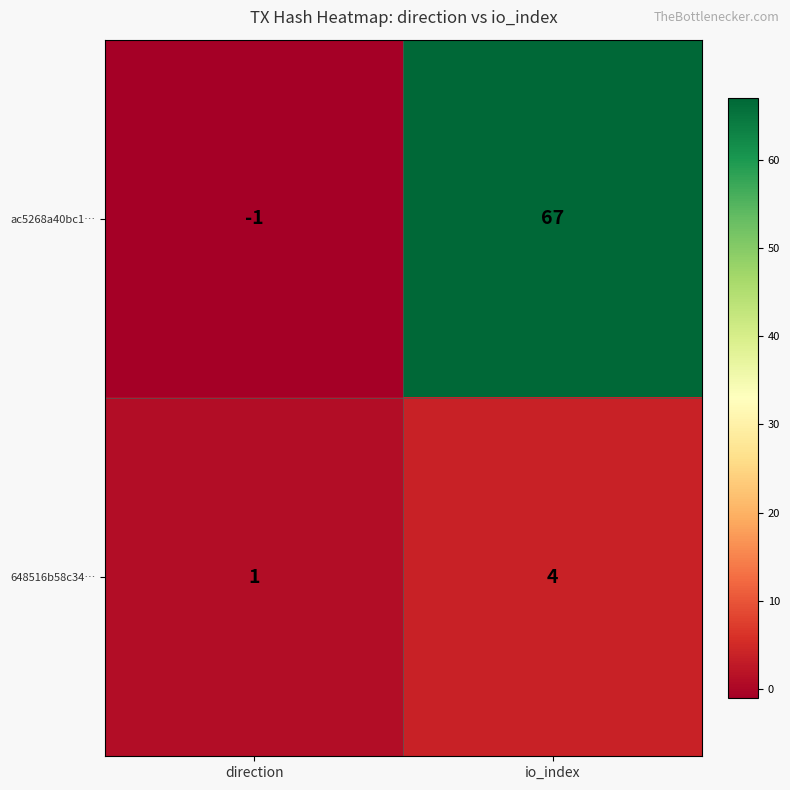

What is the approximate value of 648516b58c34… at io_index?

4